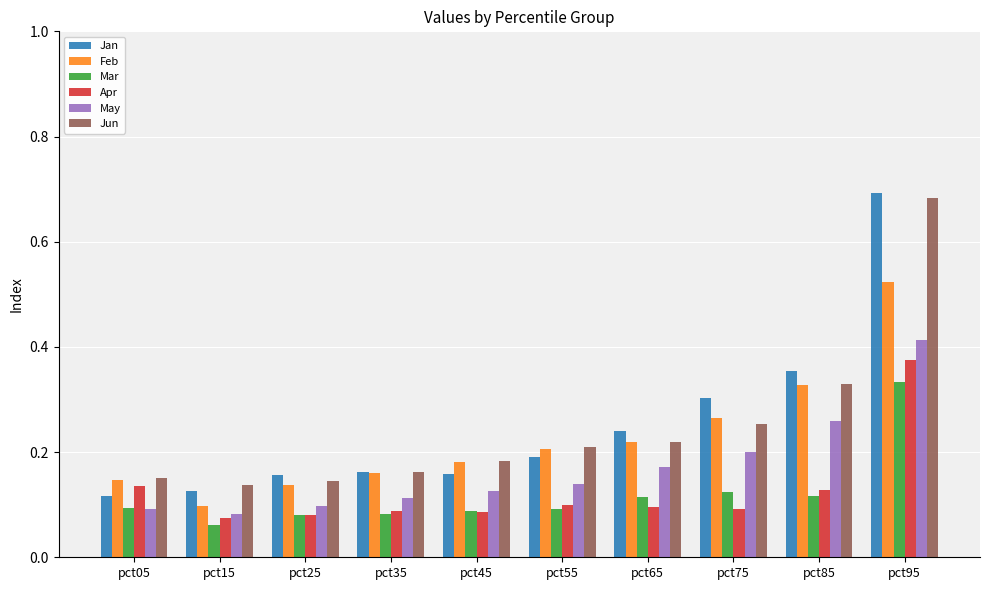

What is the sum of all Feb values?

2.3